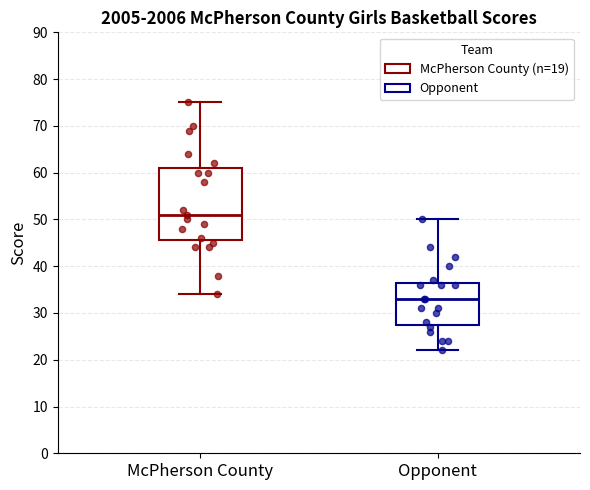

Reading left to right, read every box against the y-axis: the position of its median line, the range the box covers, and the ends of its whiskers. The values are not printed on the chart, so give them approximately, as read against the axis.

McPherson County: median 51, box 46 to 61, whiskers 34 to 75
Opponent: median 33, box 28 to 37, whiskers 22 to 50